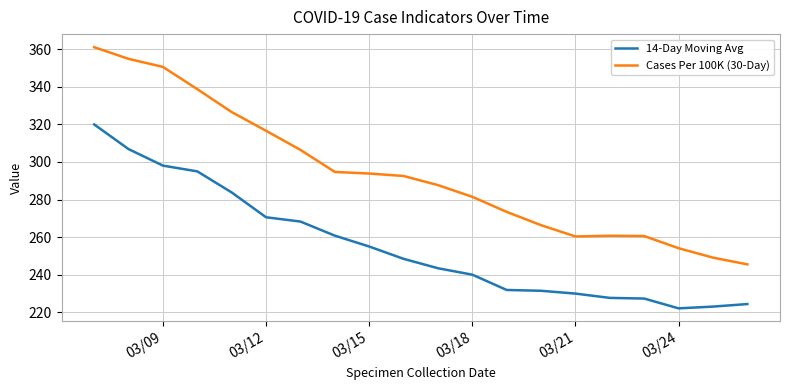

Which series has the largest total across all categories?

Cases Per 100K (30-Day)